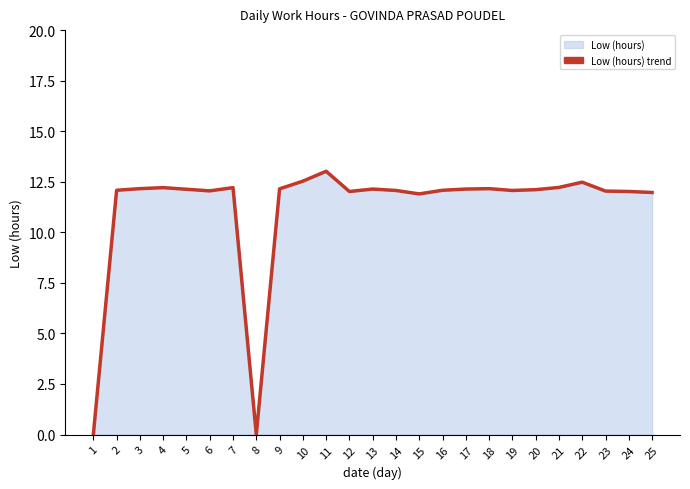

List the labels in order of value, smallest first.

1, 8, 15, 25, 12, 24, 23, 6, 14, 19, 2, 16, 20, 5, 13, 17, 9, 3, 18, 4, 7, 21, 22, 10, 11